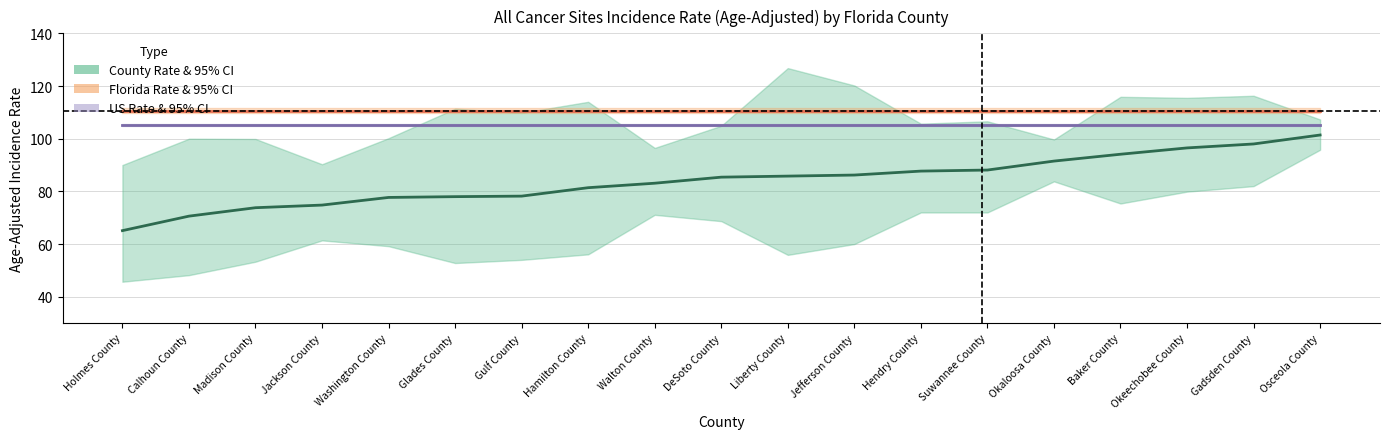

What is the label of the 1st point from the left?

Holmes County